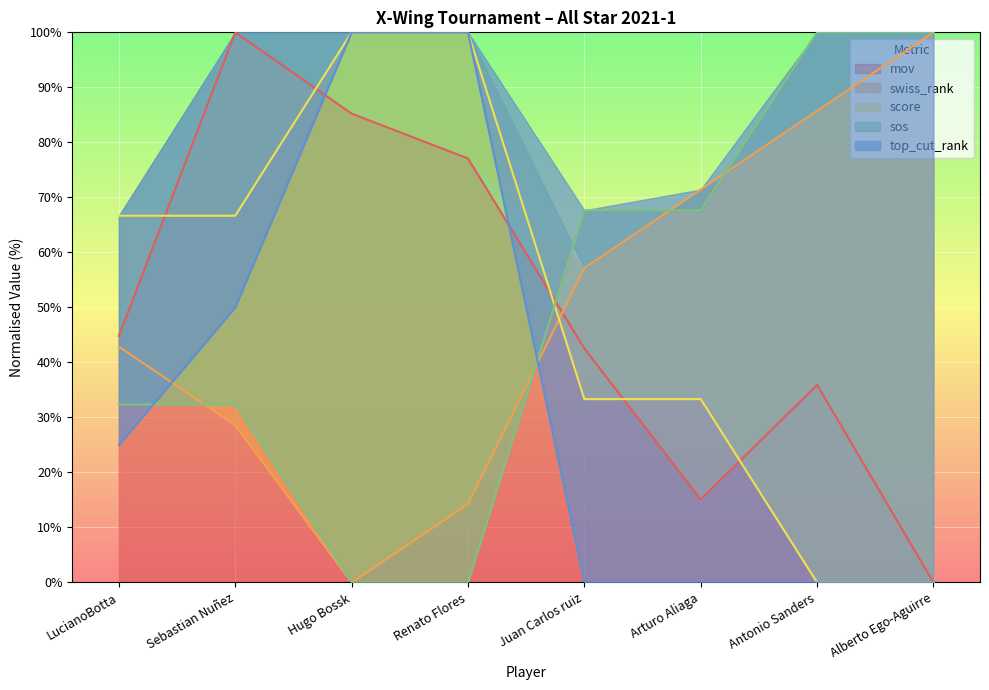

Is it true that sos equals 32.4 at Sebastian Nuñez?

True